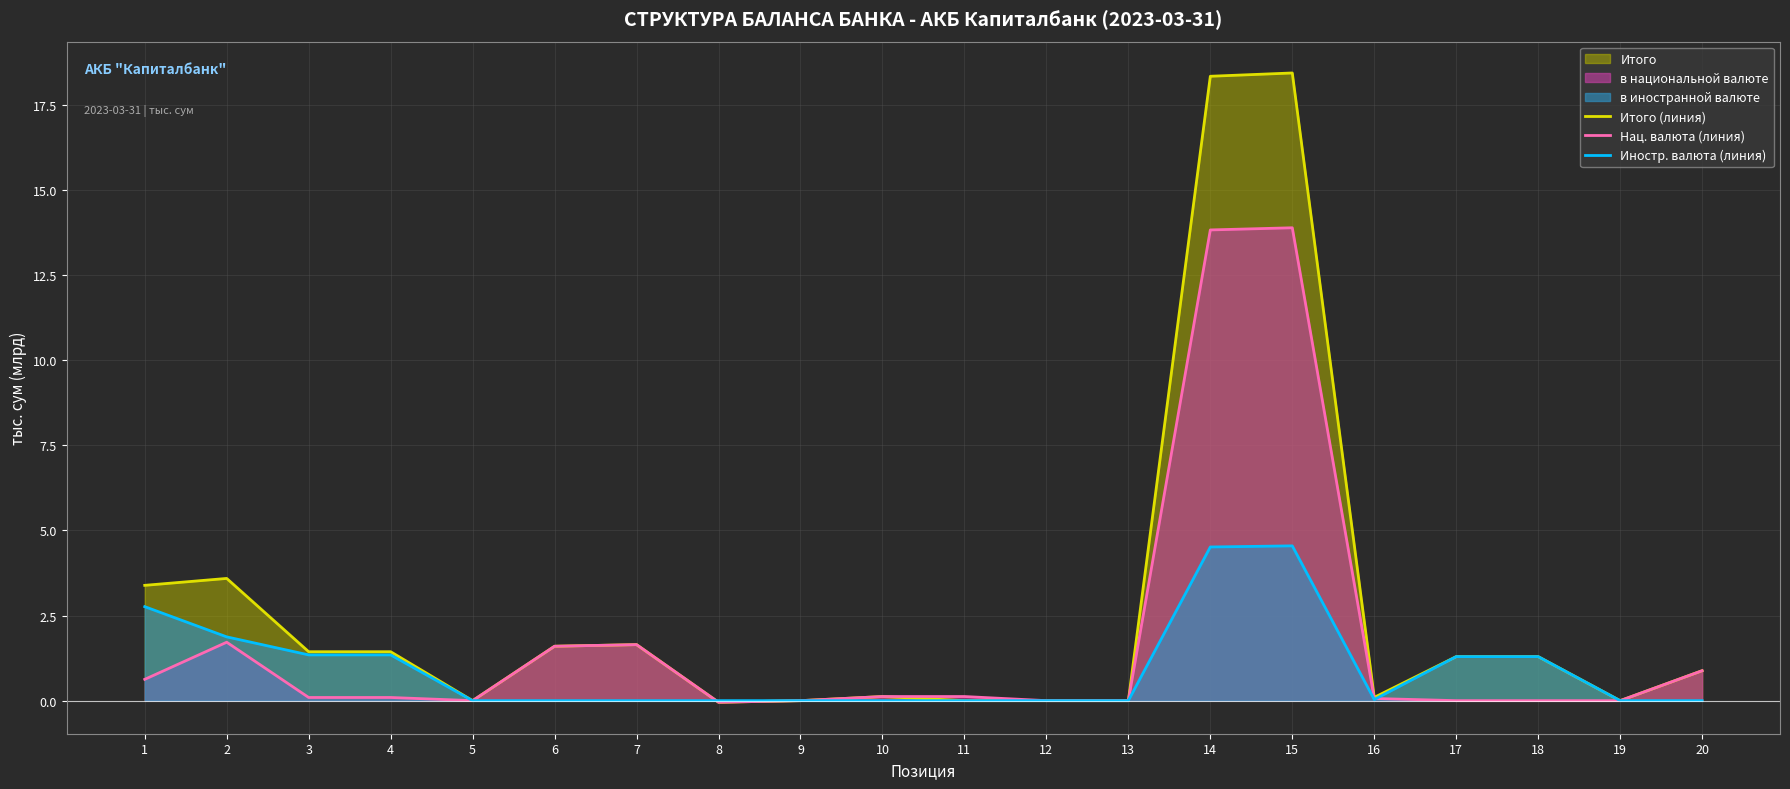

Which series has the largest total across all categories?

Итого (линия)